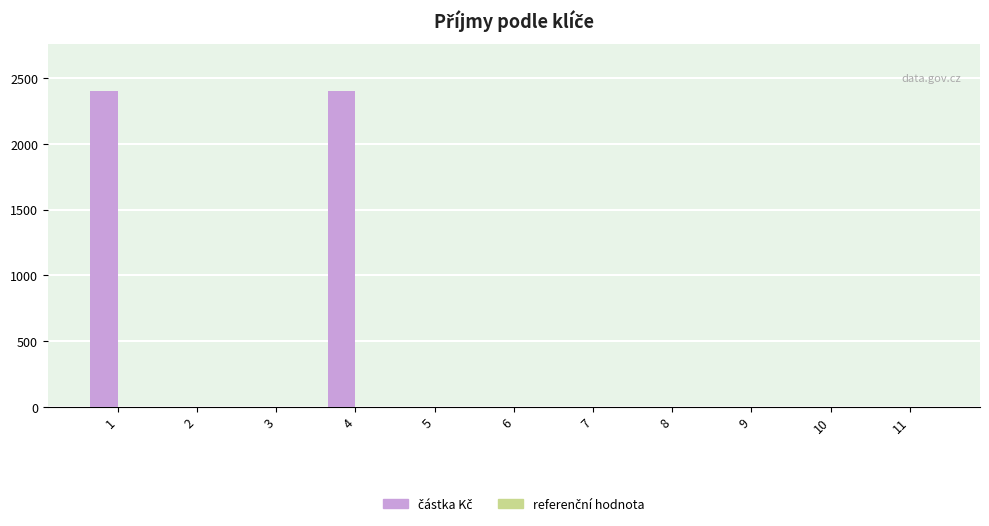

What is the change in value from 4 to 9?

-2400.0